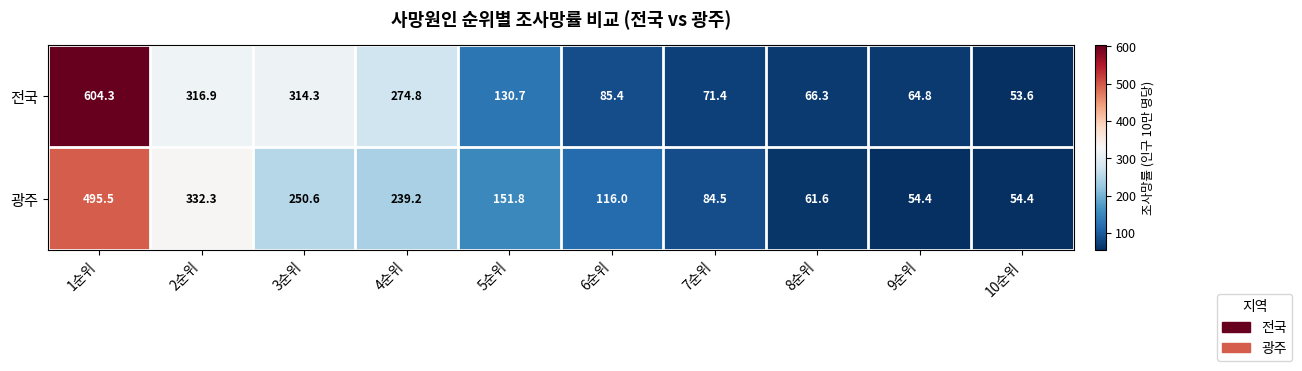

At which category does the chart reach its peak across all series?

1순위